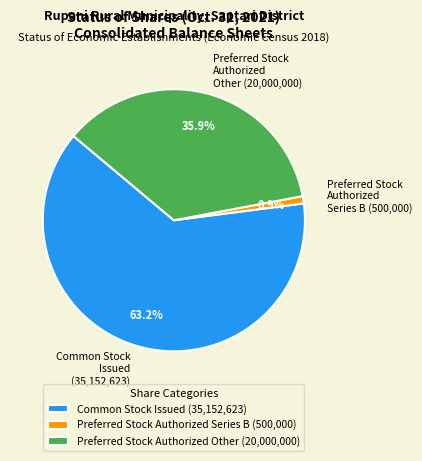

How many segments does this pie chart have?

3